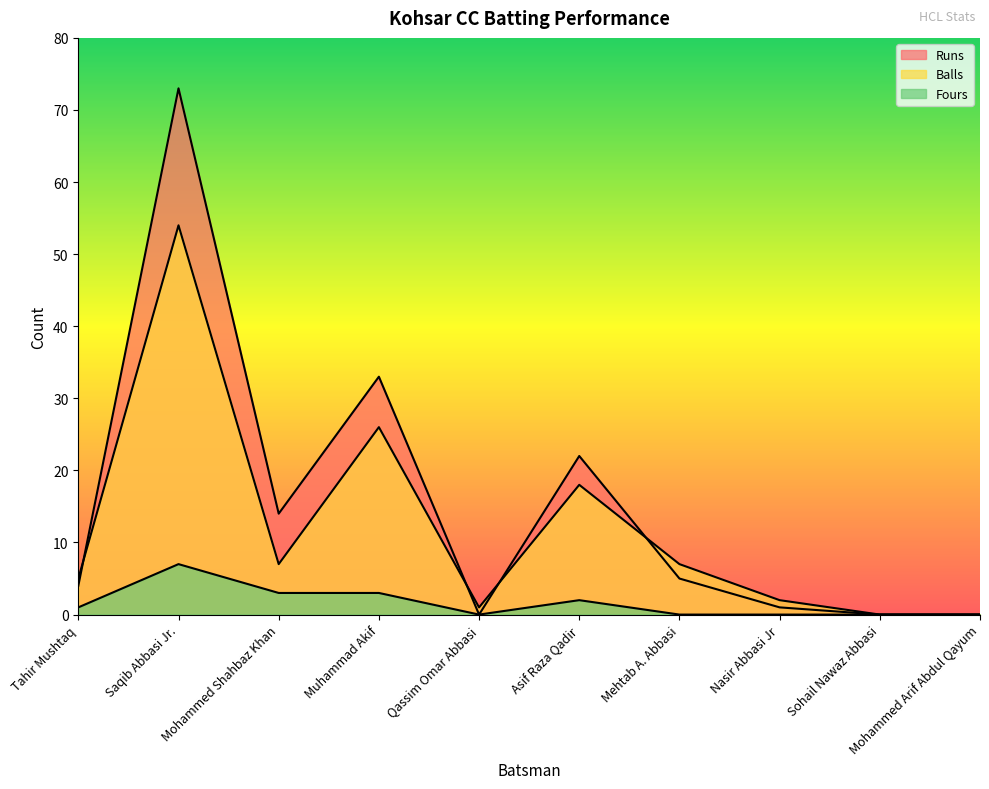

Reading right to left, transcribe all the data shown in this chart.

Runs: Mohammed Arif Abdul Qayum=0	Sohail Nawaz Abbasi=0	Nasir Abbasi Jr=1	Mehtab A. Abbasi=5	Asif Raza Qadir=22	Qassim Omar Abbasi=0	Muhammad Akif=33	Mohammed Shahbaz Khan=14	Saqib Abbasi Jr.=73	Tahir Mushtaq=4
Balls: Mohammed Arif Abdul Qayum=0	Sohail Nawaz Abbasi=0	Nasir Abbasi Jr=2	Mehtab A. Abbasi=7	Asif Raza Qadir=18	Qassim Omar Abbasi=1	Muhammad Akif=26	Mohammed Shahbaz Khan=7	Saqib Abbasi Jr.=54	Tahir Mushtaq=5
Fours: Mohammed Arif Abdul Qayum=0	Sohail Nawaz Abbasi=0	Nasir Abbasi Jr=0	Mehtab A. Abbasi=0	Asif Raza Qadir=2	Qassim Omar Abbasi=0	Muhammad Akif=3	Mohammed Shahbaz Khan=3	Saqib Abbasi Jr.=7	Tahir Mushtaq=1